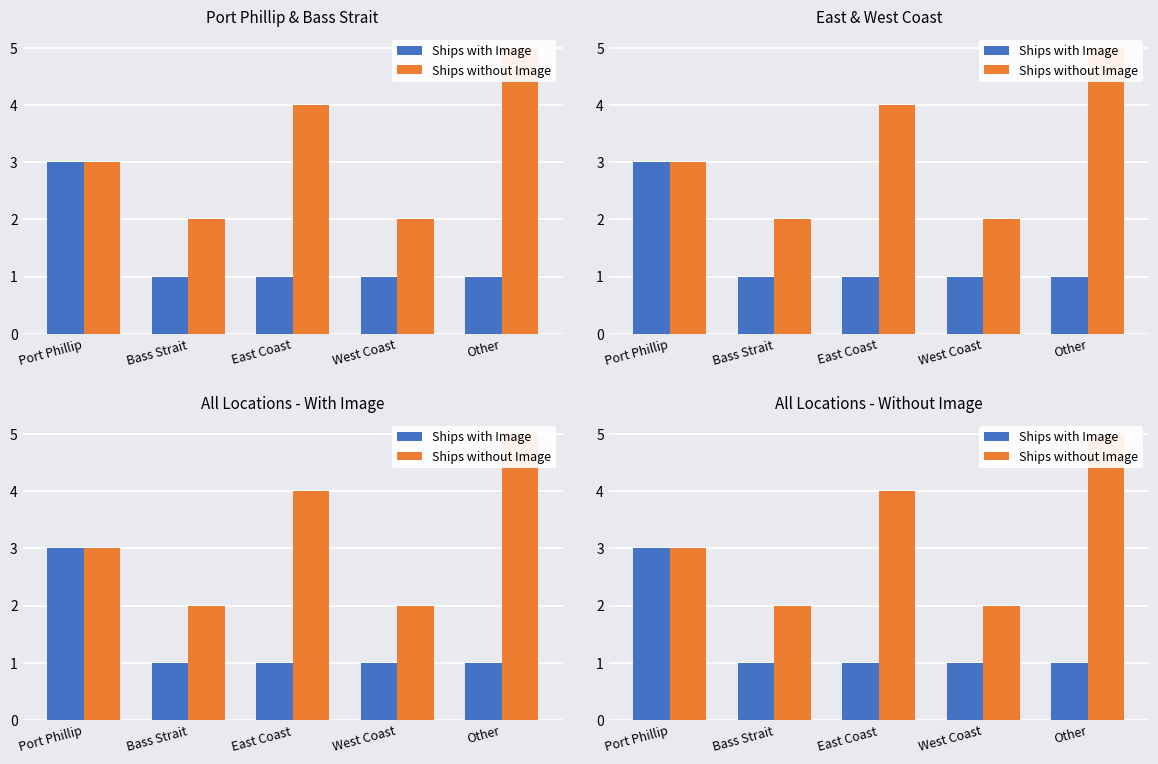

What is the difference between the maximum and minimum values in the Ships without Image series?

3